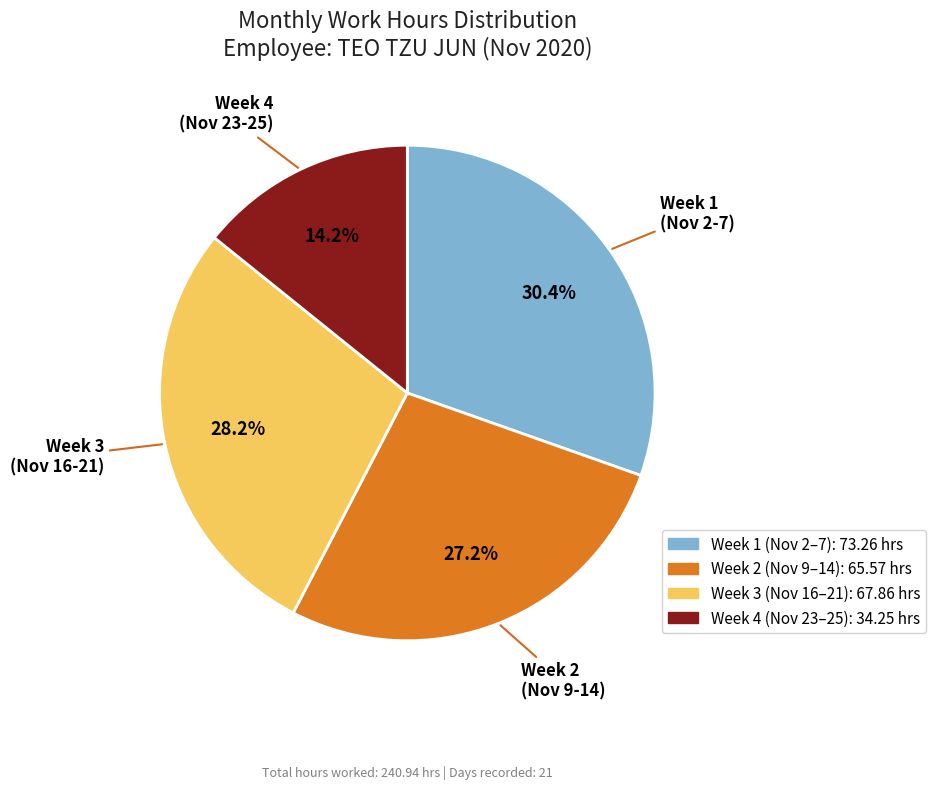

Does any single category account for the majority?

No